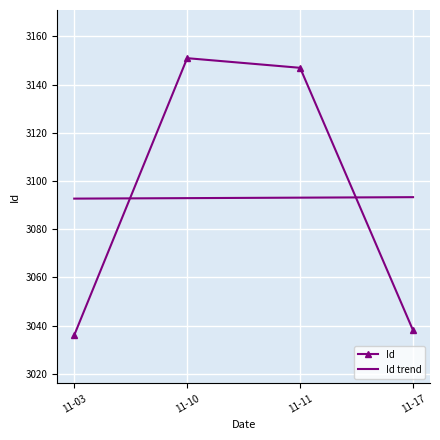

At which category is the sum across all series the highest?

11-10